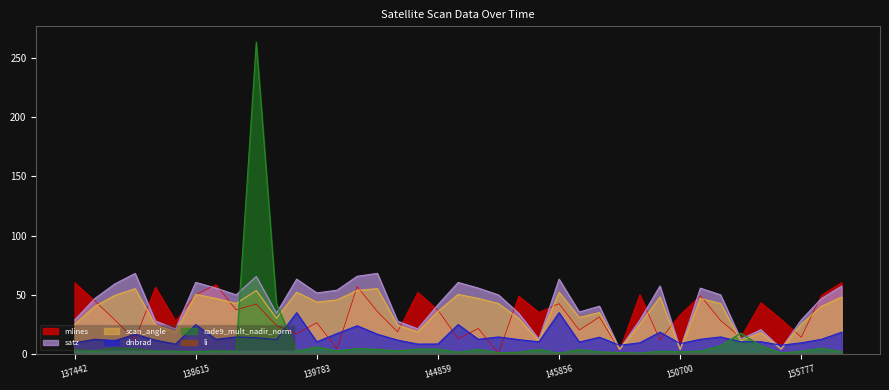

Between 145266 and 155959, which series saw the biggest shift?

satz